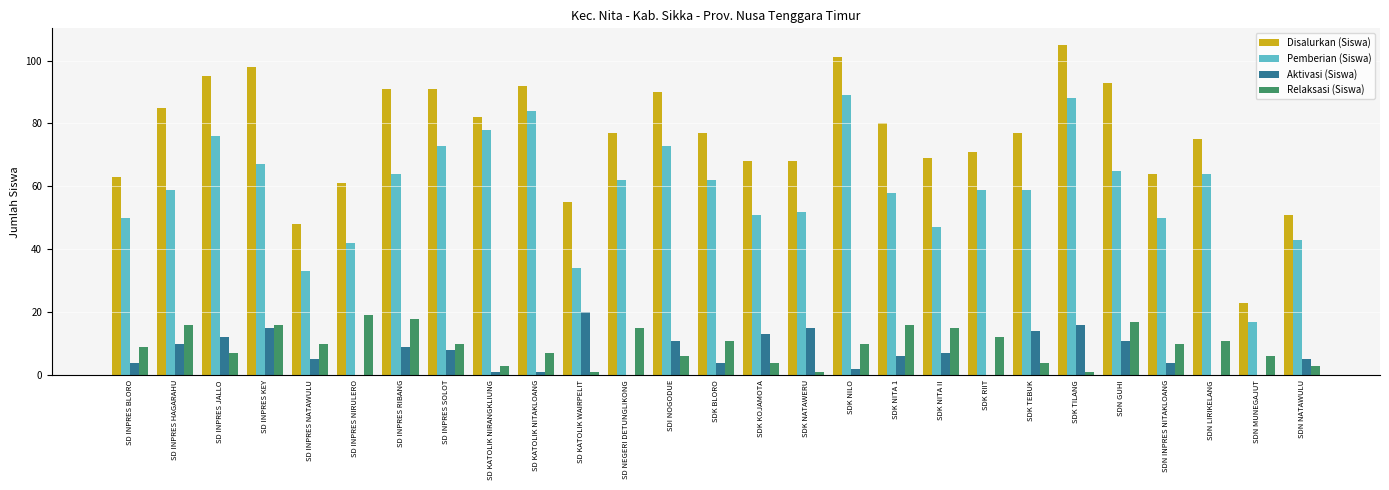

Are the bars grouped side by side (vs. stacked)?

Yes